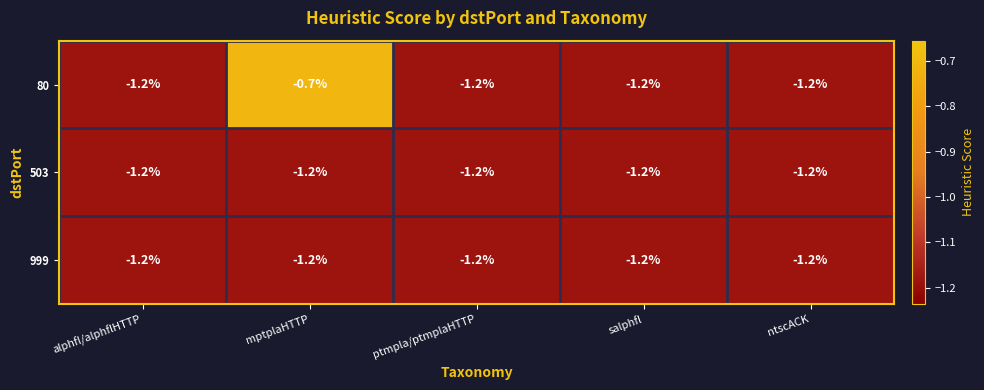

What is the lowest value of the 503 series?

-1.2